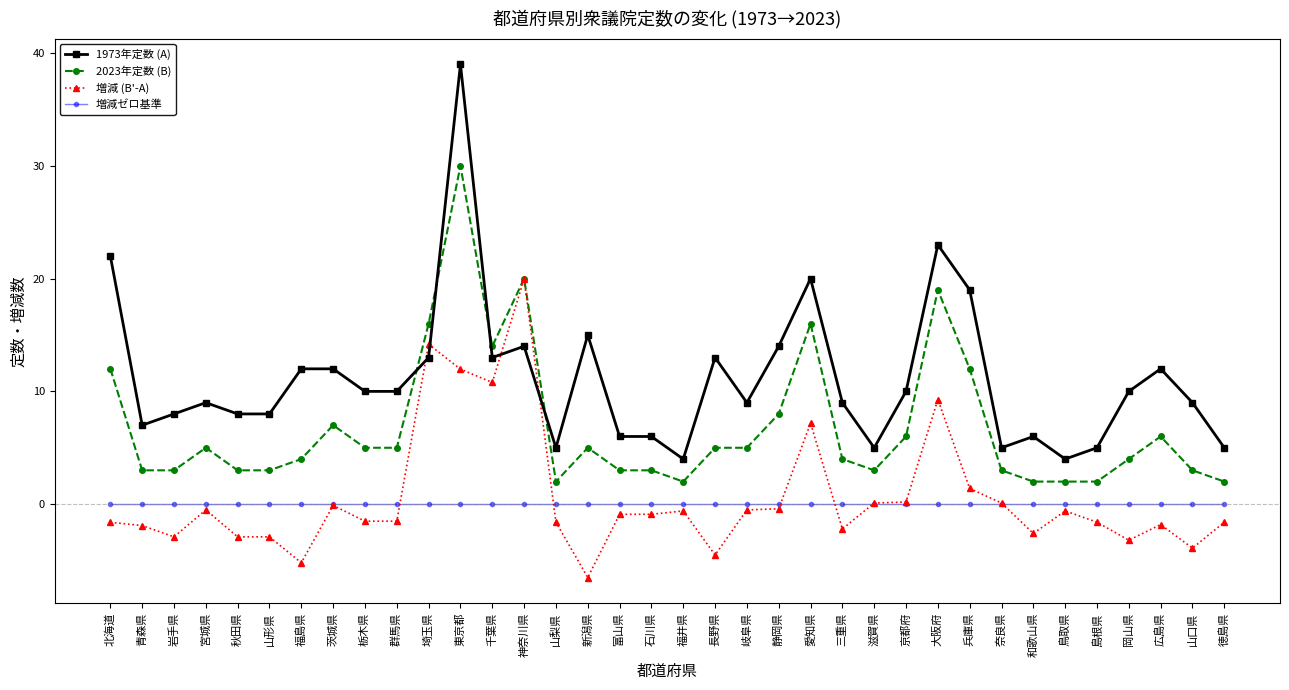

What are all the series names shown in the legend?

1973年定数 (A), 2023年定数 (B), 増減 (B'-A), 増減ゼロ基準